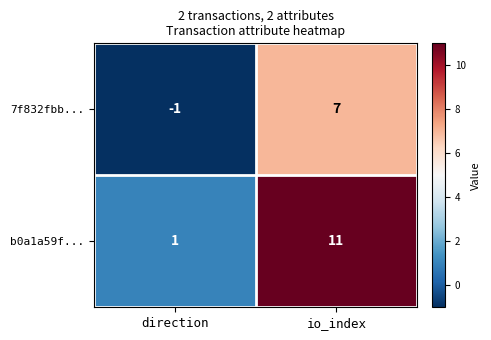

What is the sum of the b0a1a59f... values at io_index and direction?

12